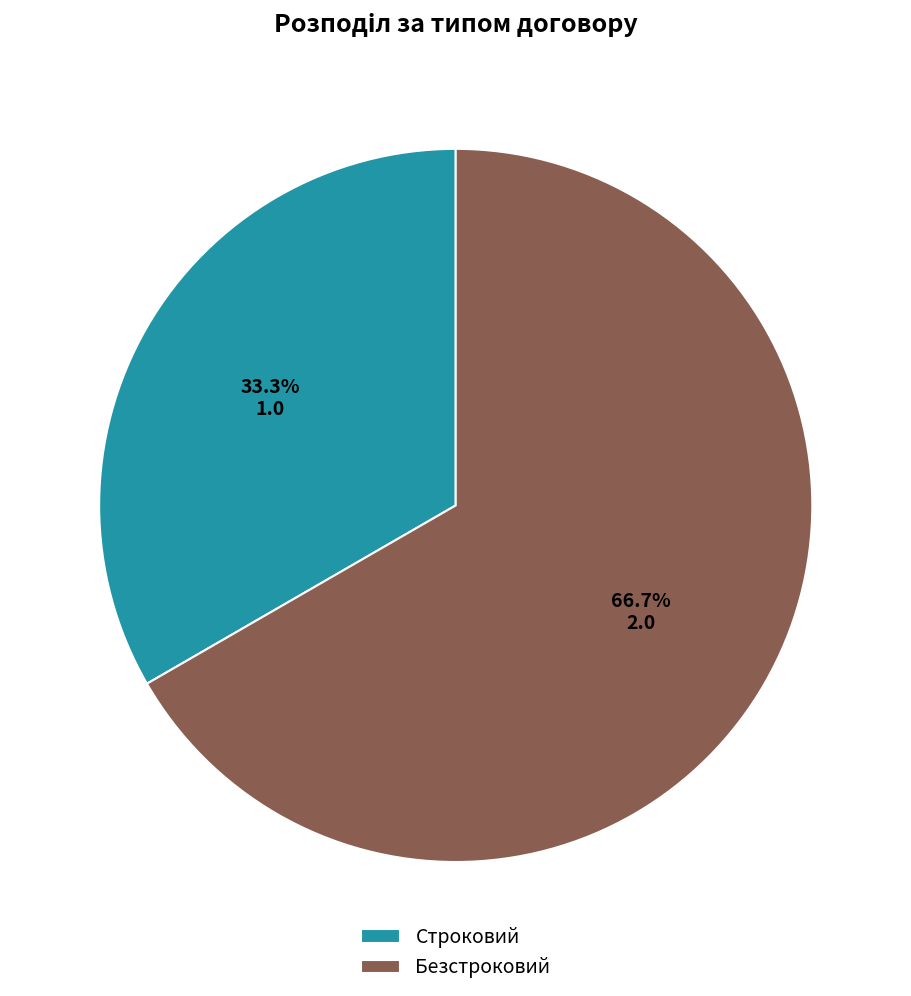

What percentage is the Строковий slice, to the nearest percent?

33%